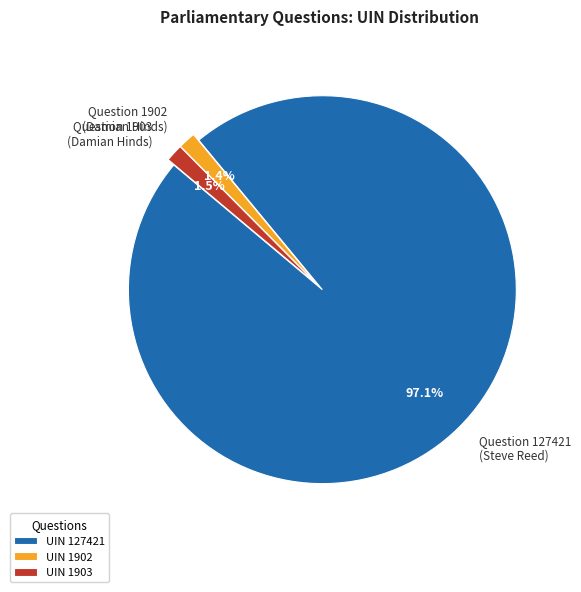

Is the sum of Question 127421 (Steve Reed) and Question 1903 (Damian Hinds) greater than half?

Yes